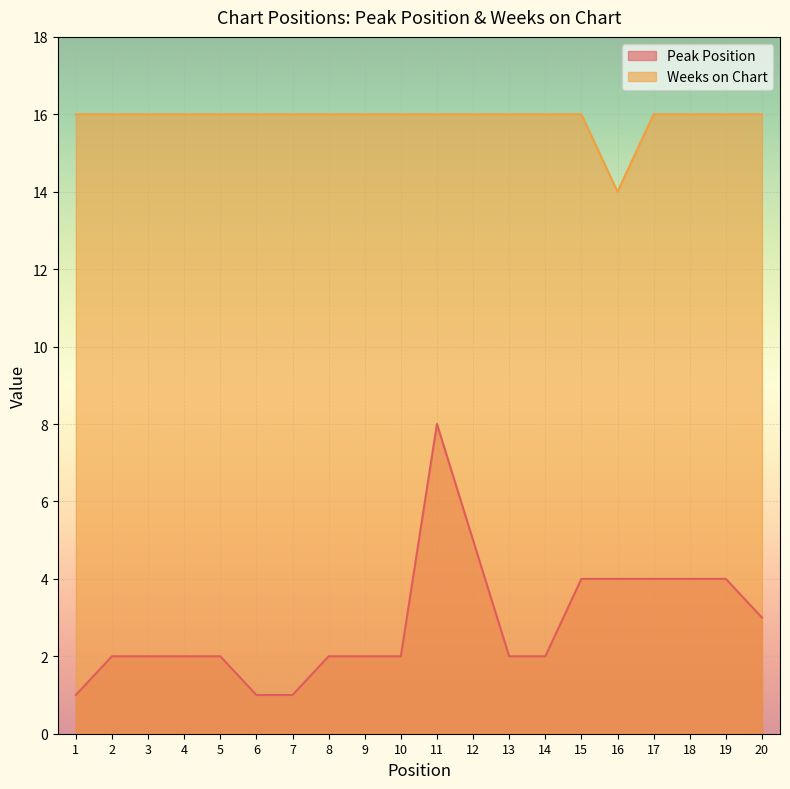

What are all the series names shown in the legend?

Peak Position, Weeks on Chart